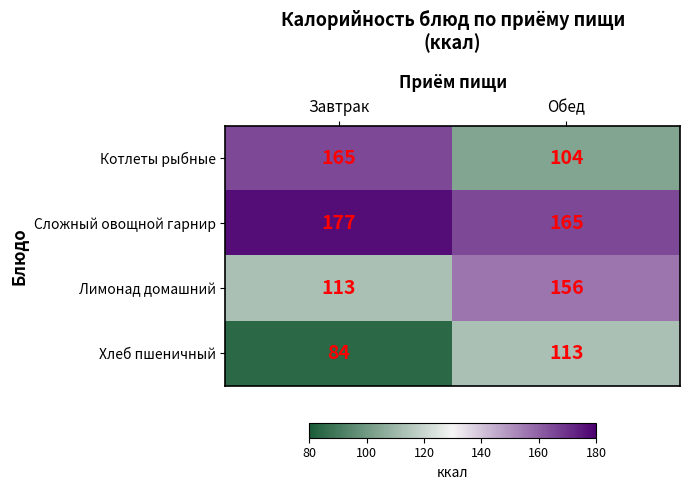

How many series are shown in this chart?

4